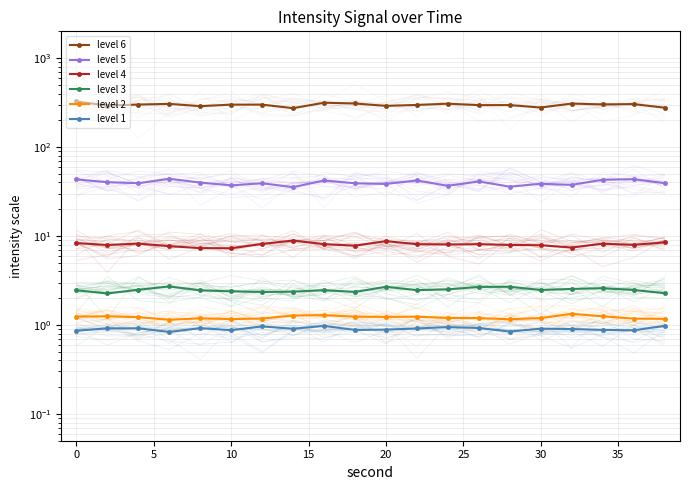

What is the sum of all level 3 values?

49.7